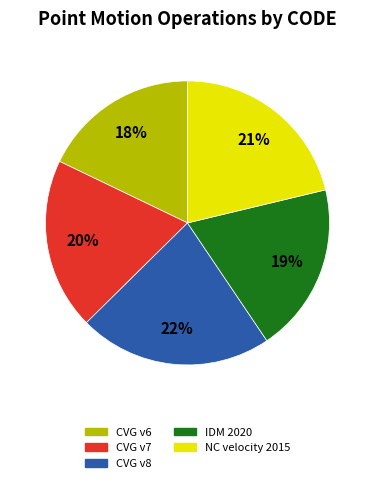

To the nearest percent, what is the difference between the largest and smallest slice percentages?

4%